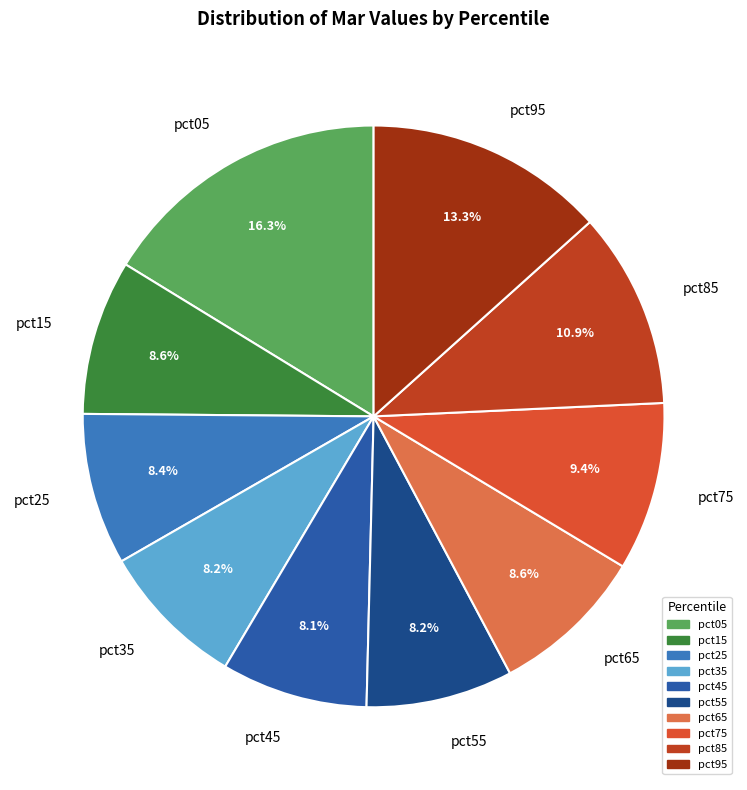

To the nearest percent, what percentage of the pie is pct45?

8%